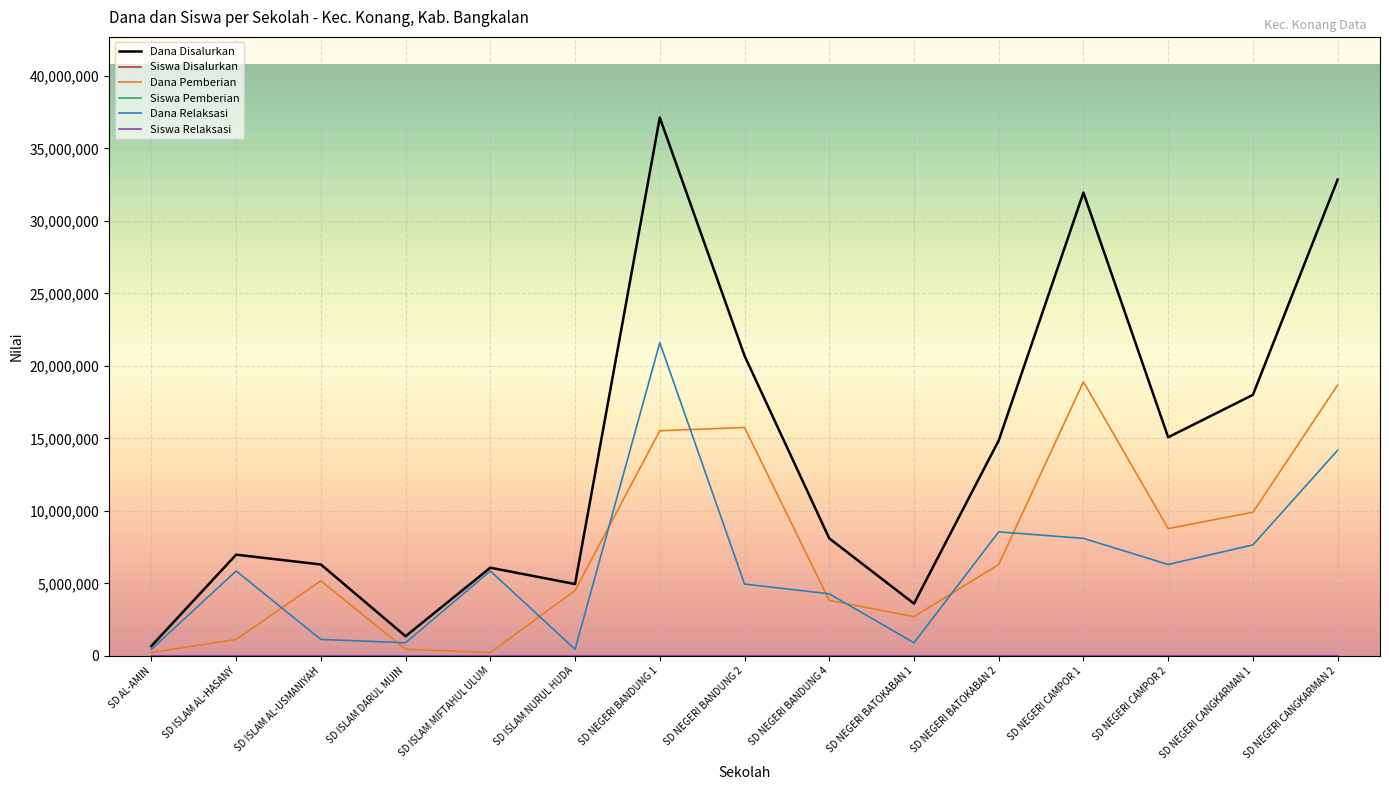

Between SD ISLAM AL-HASANY and SD NEGERI BANDUNG 2, which series saw the biggest shift?

Dana Pemberian